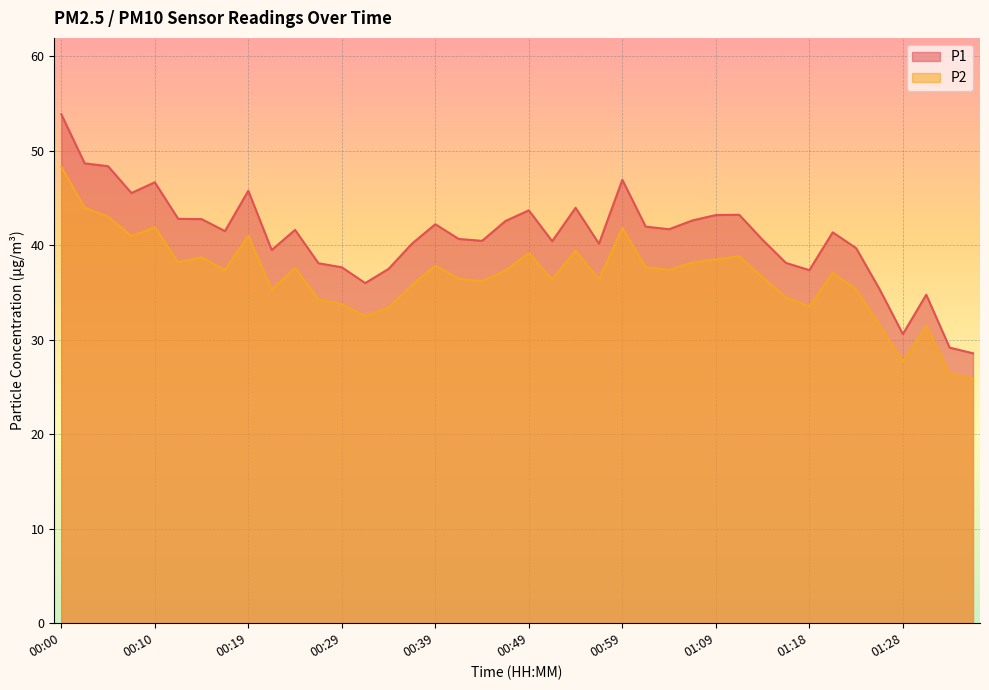

The value of P2 at 00:12 is 38.2. True or false?

True